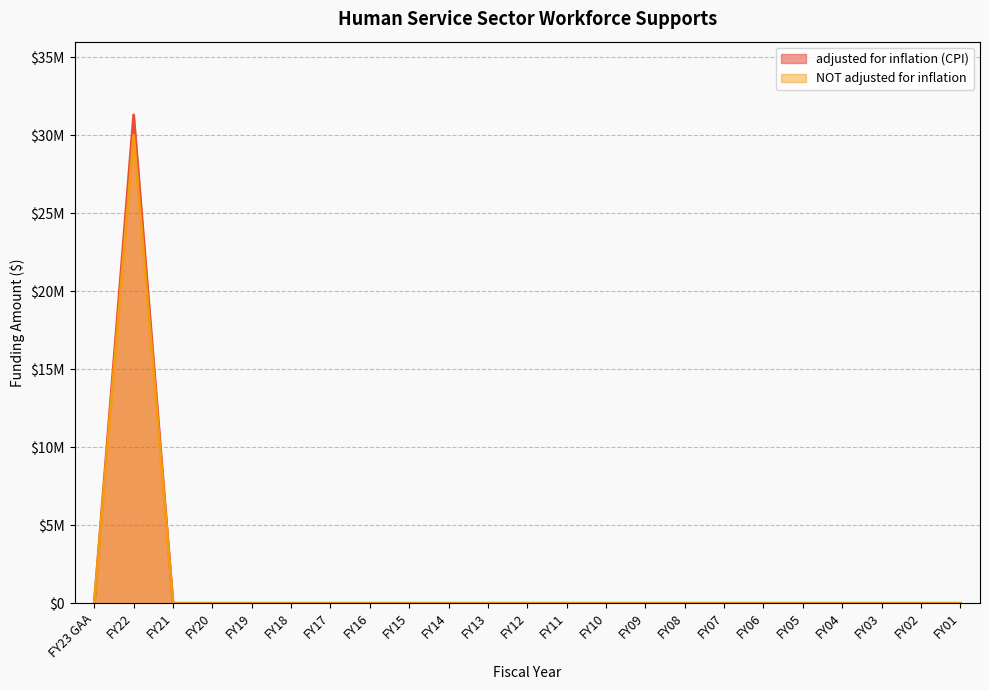

How many lines are shown in the chart?

2